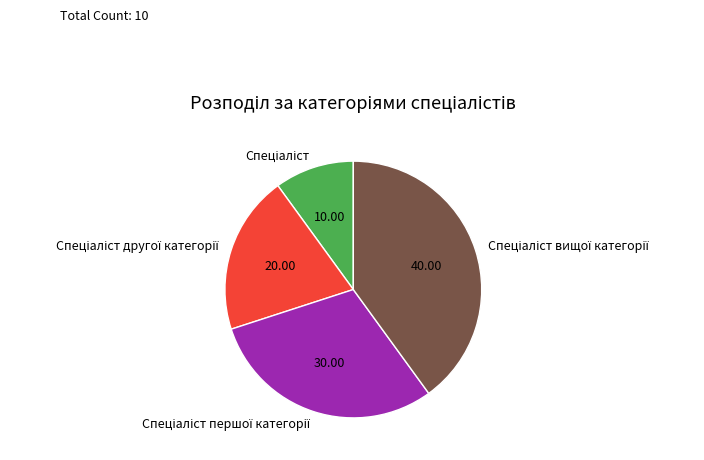

Does any single category account for the majority?

No